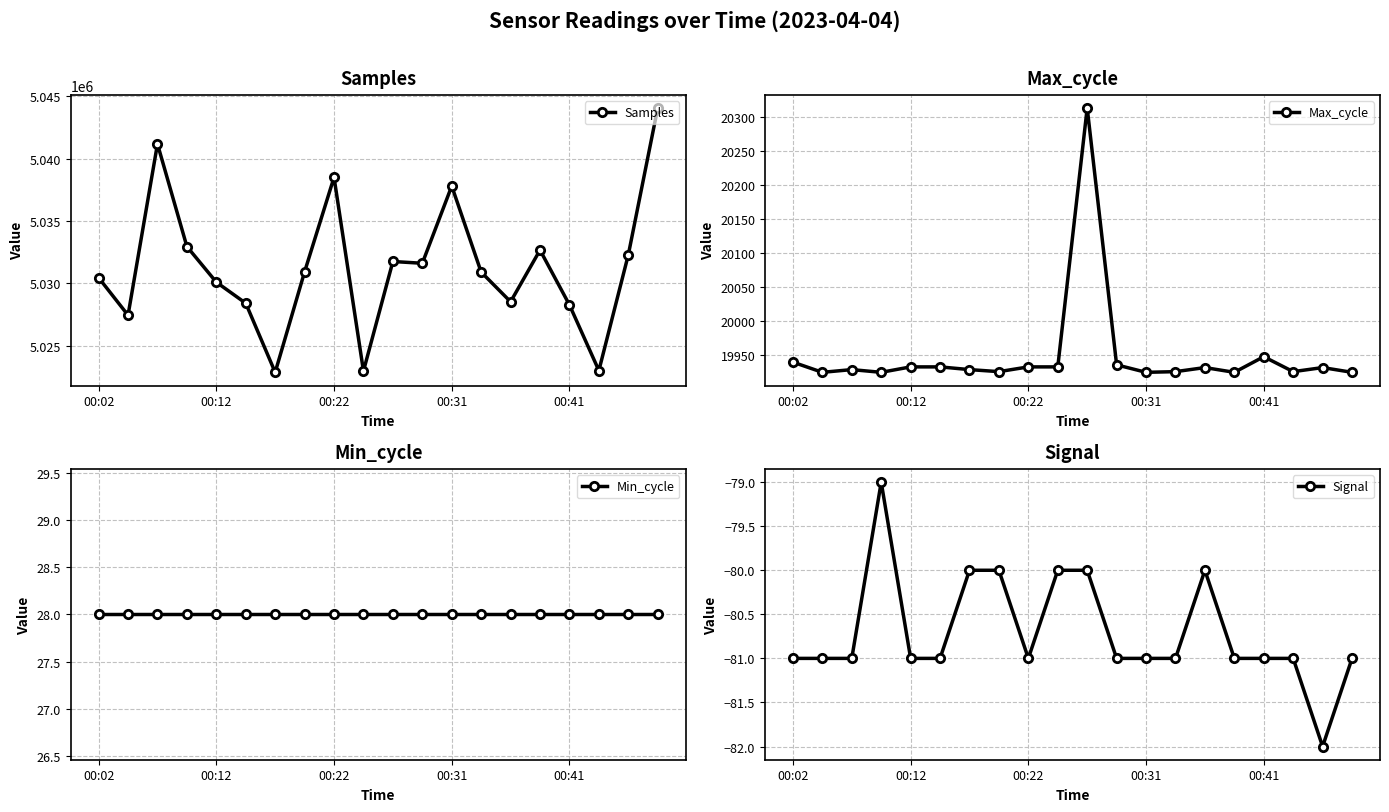

True or false: Samples has more than 1 interior local peaks.

True